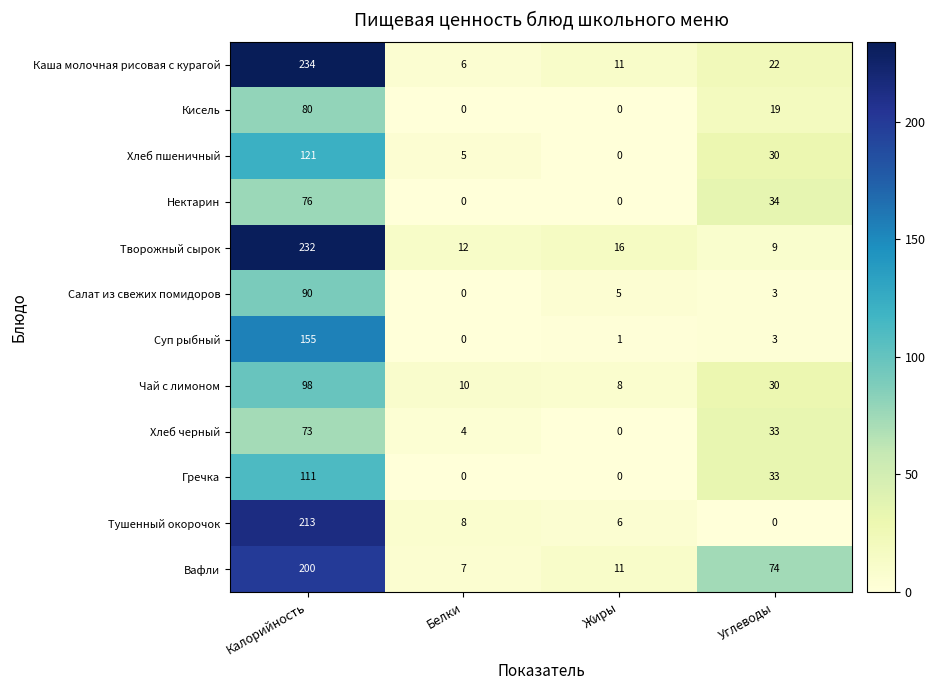

What is the greatest value displayed?

234